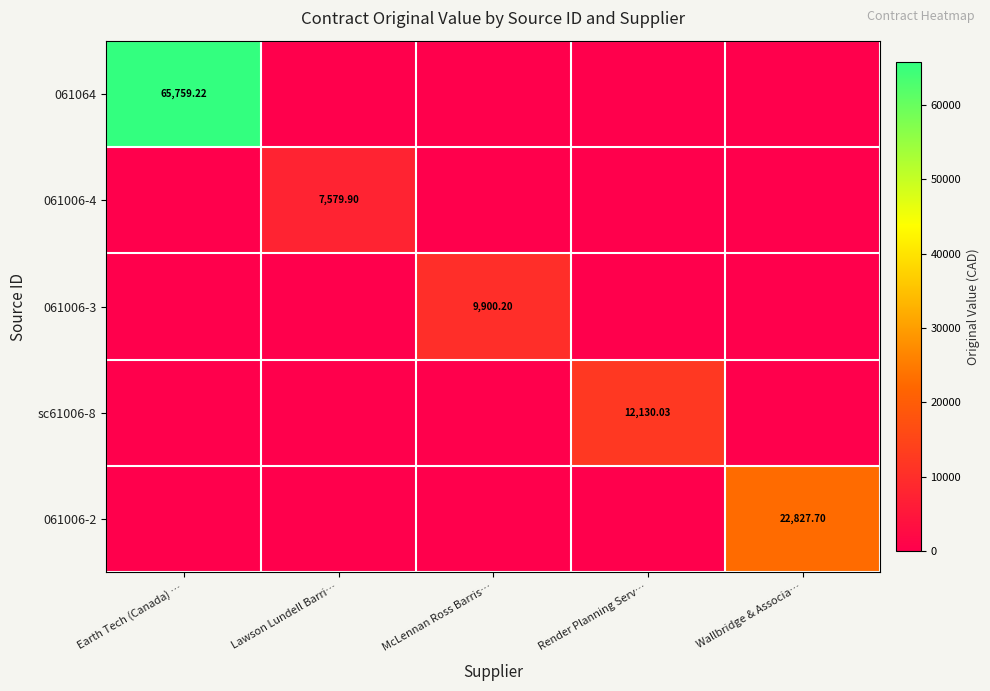

Where is 061006-4 nearest to the value 3789?

Earth Tech (Canada) …